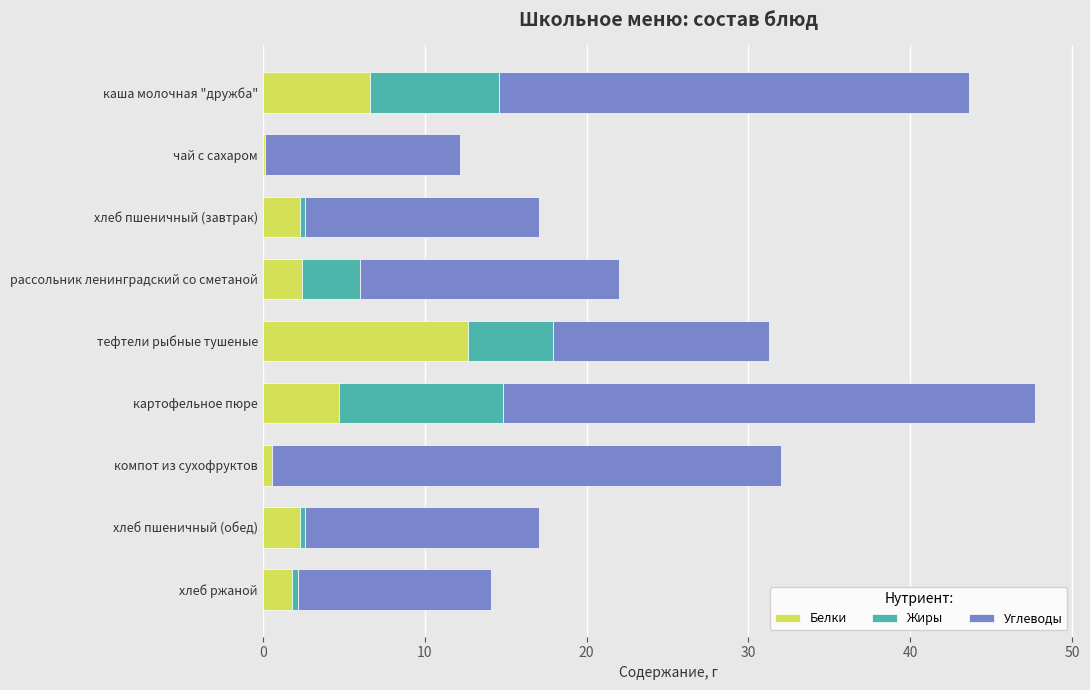

Which category has the highest value in the Белки series?

тефтели рыбные тушеные